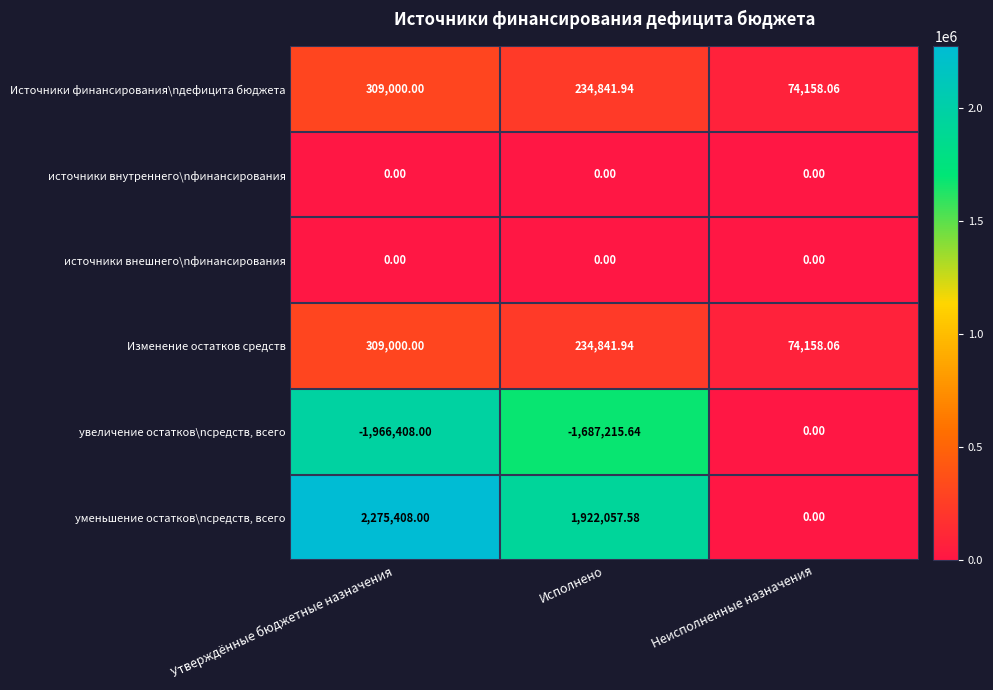

At which category is the sum across all series the highest?

Утверждённые бюджетные назначения